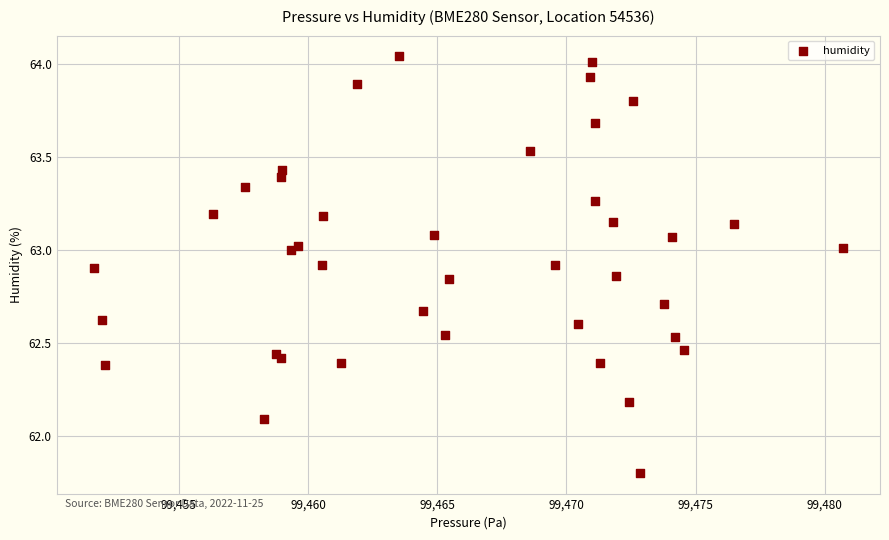

What Y value in the scatter plot is closest to 62?

62.1